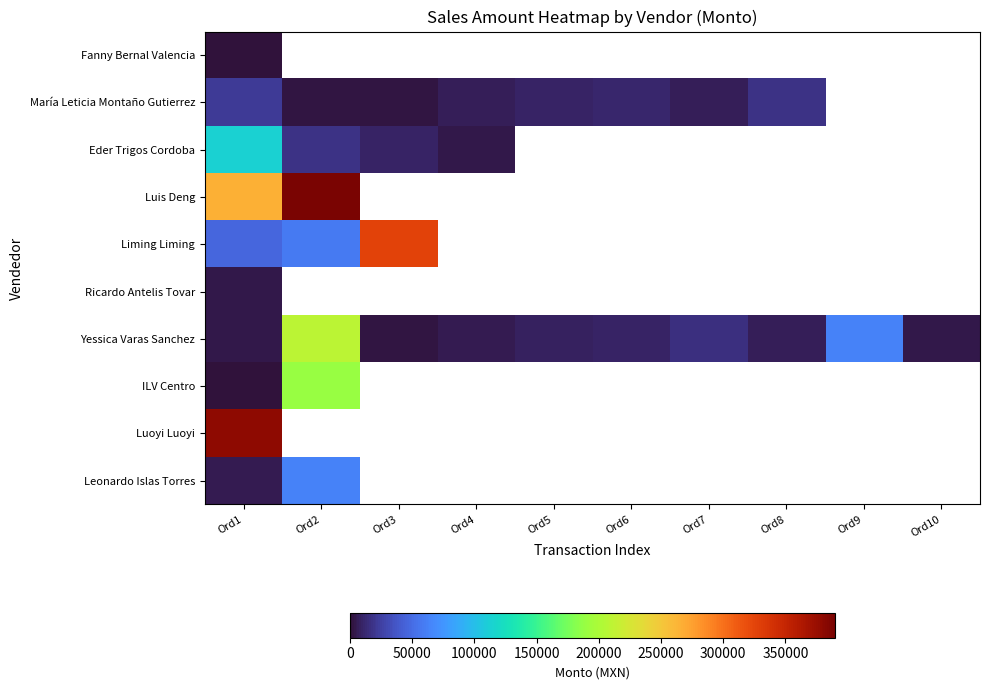

Which label corresponds to the smallest value in the chart?

Ord1